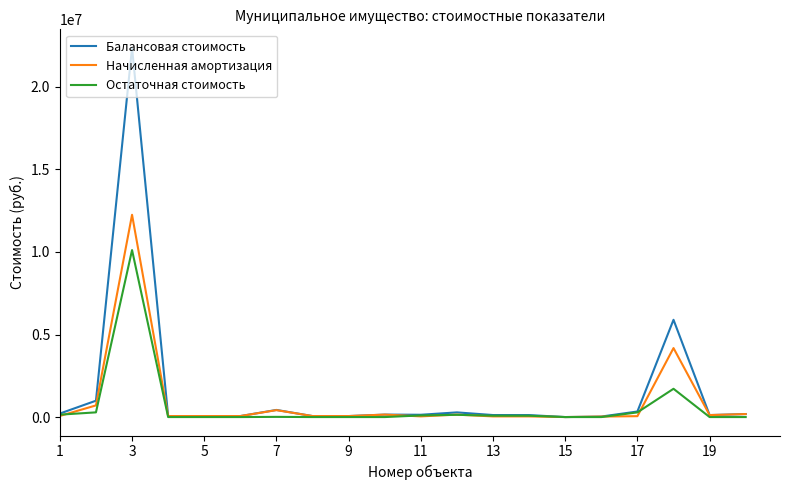

What is the difference between the maximum and minimum values in the Остаточная стоимость series?

10113381.5